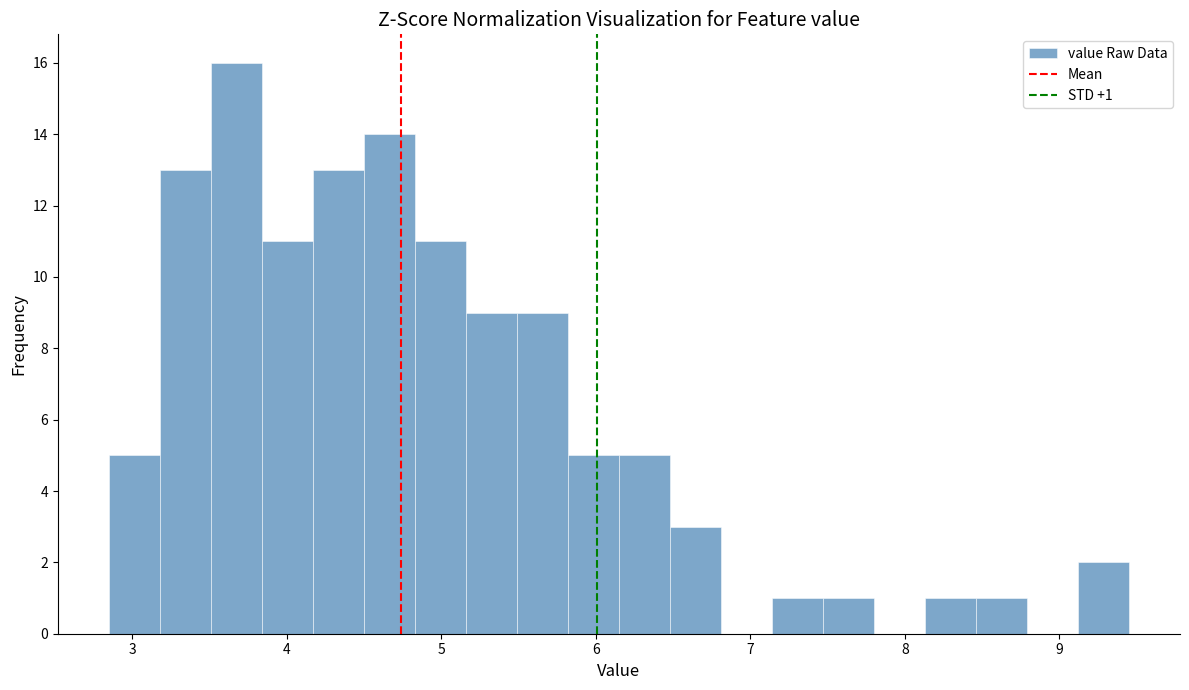

Around what value on the x-axis is the tallest bar? Give the approximate position of its centre, as read against the axis.

3.7